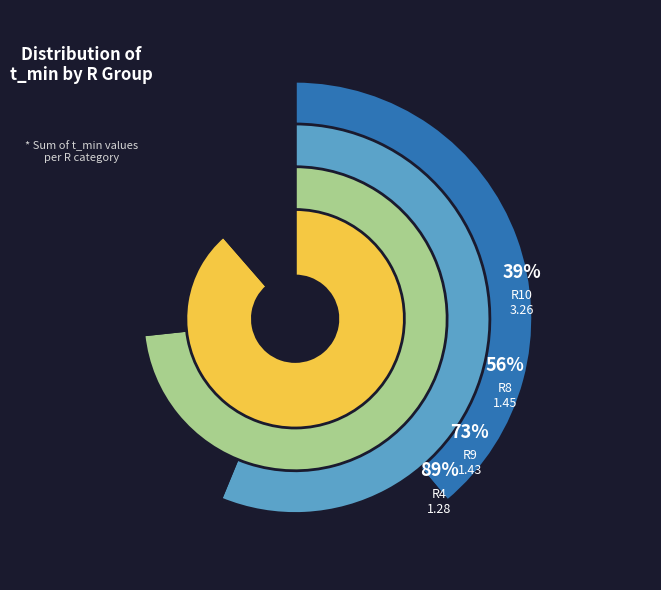

Between R8 and R6, which is larger?

R8